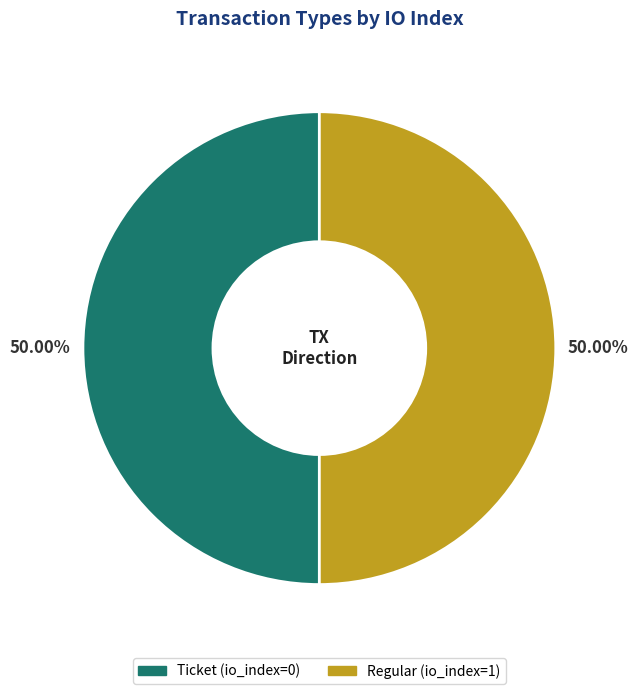

Do Regular (io_index=1) and Ticket (io_index=0) together represent more than half of the pie?

Yes